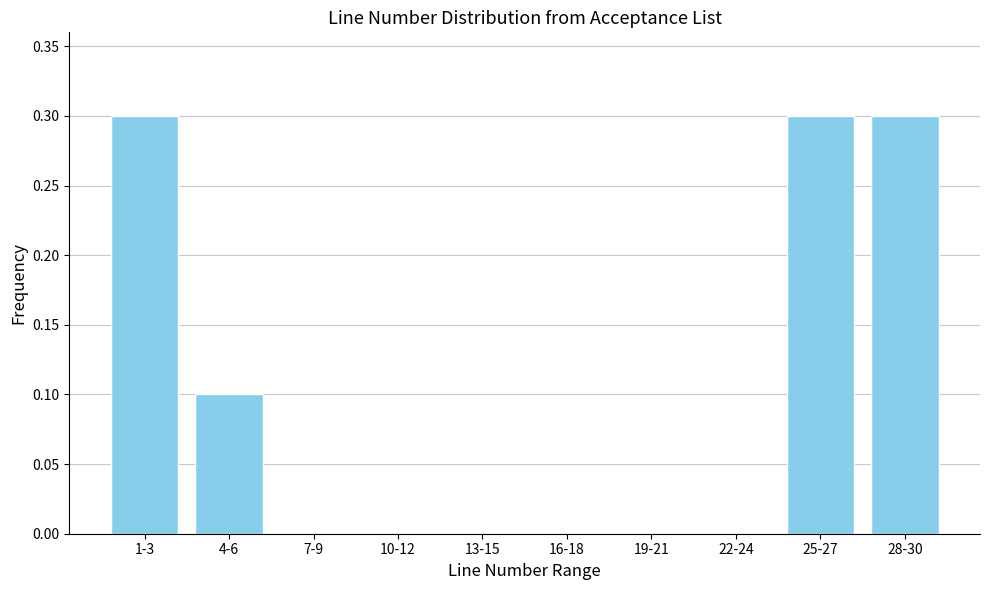

Reading right to left, list all the values displayed in this chart.

28-30=0.3	25-27=0.3	22-24=0.0	19-21=0.0	16-18=0.0	13-15=0.0	10-12=0.0	7-9=0.0	4-6=0.1	1-3=0.3